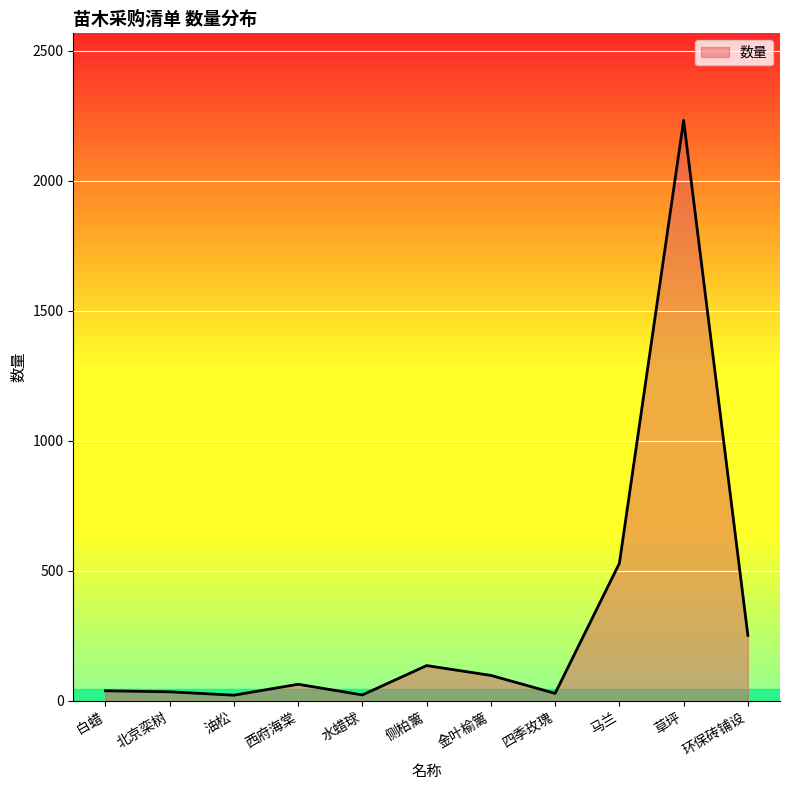

What is the difference between the maximum and minimum values?

2210.8